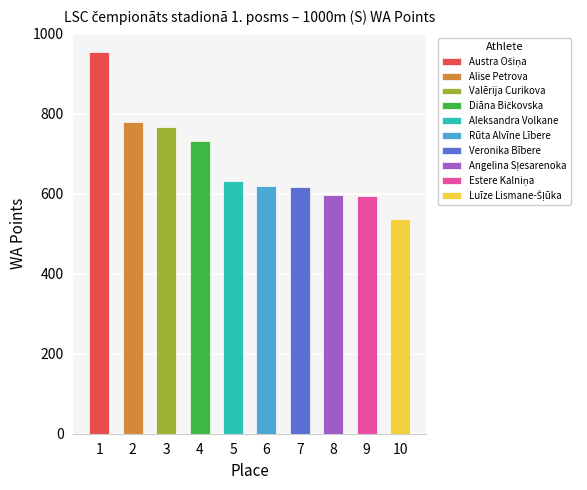

At which label does the data first exceed 631?

1